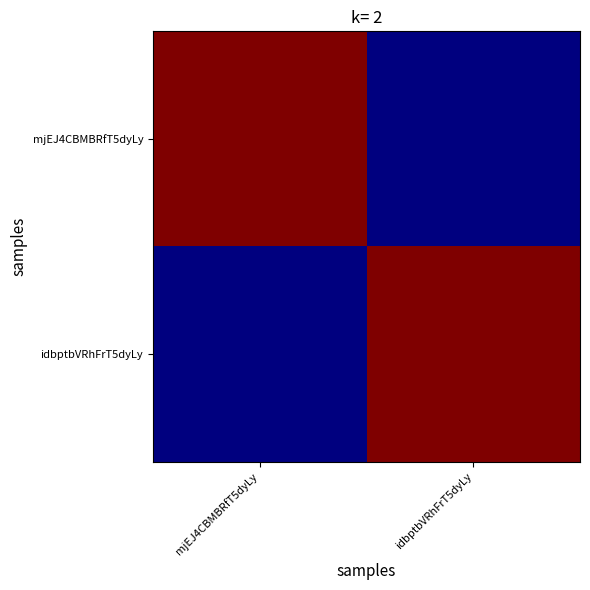

What is the minimum value shown in the chart?

277912000